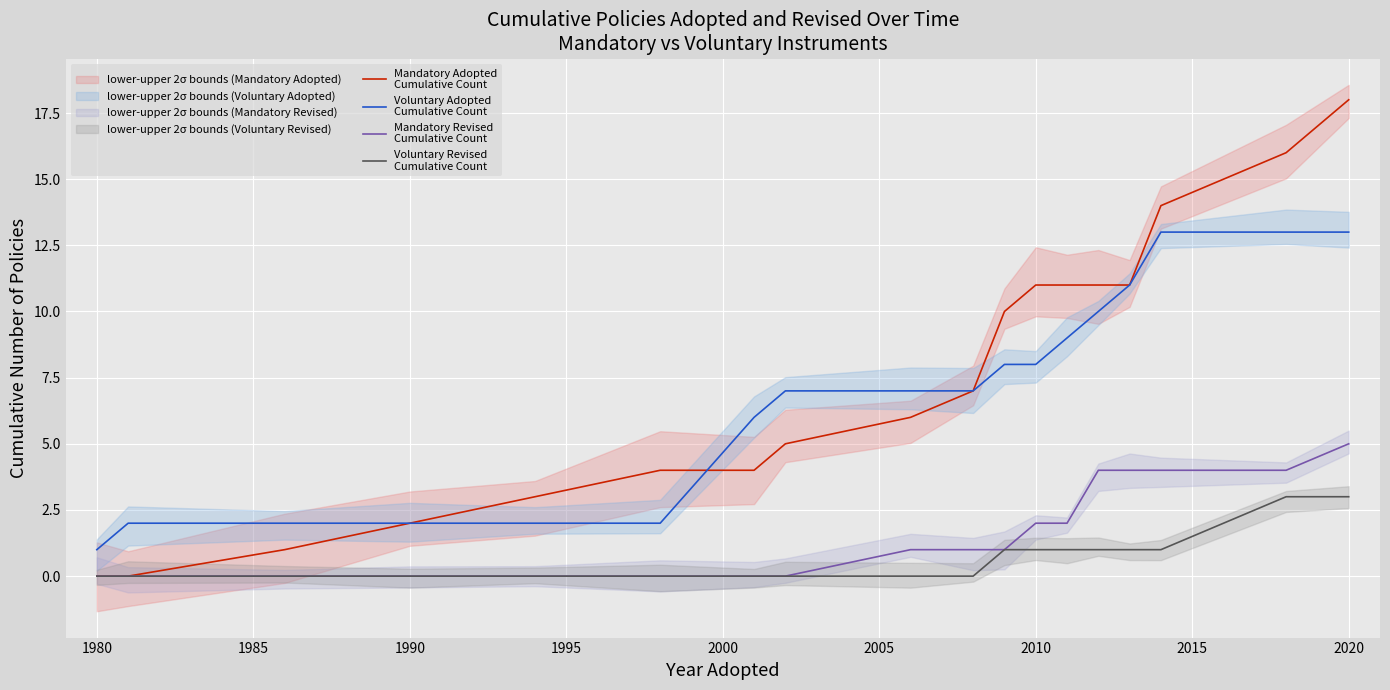

How many values in the Mandatory Adopted
Cumulative Count series are below 7?

9